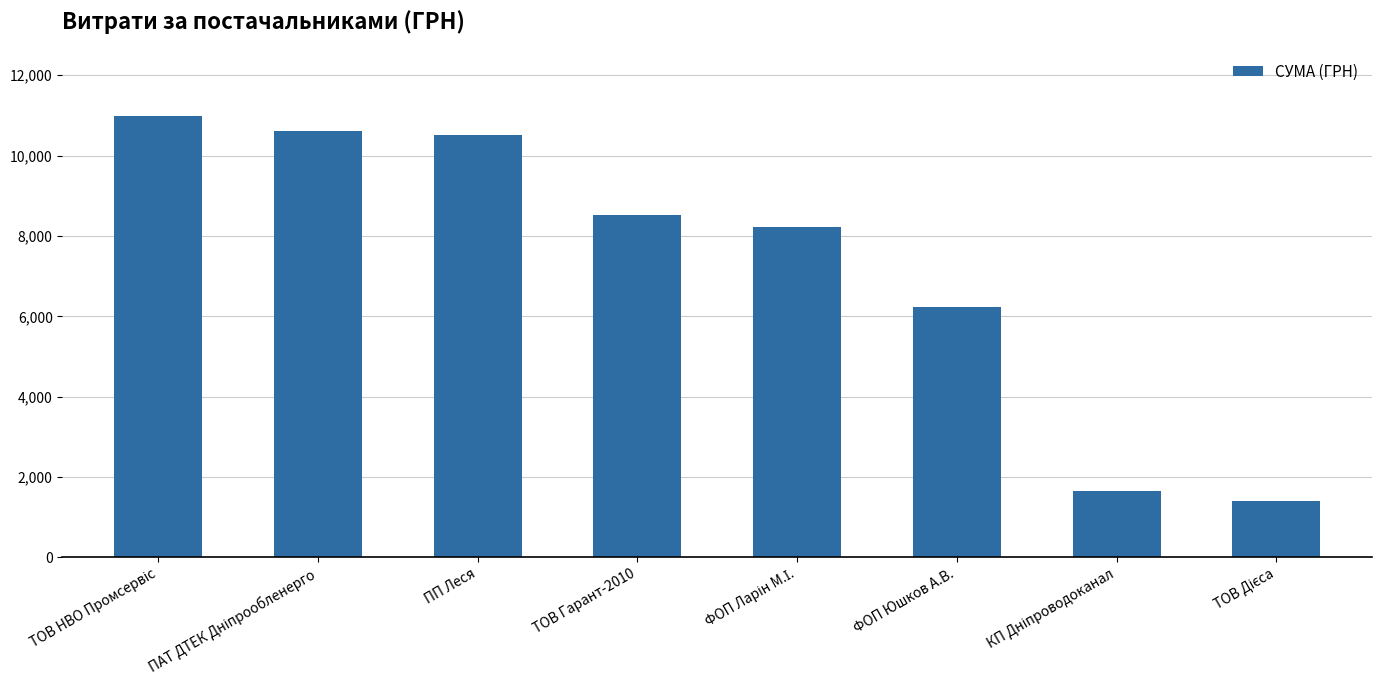

What is the difference between the maximum and second lowest values?

9342.6